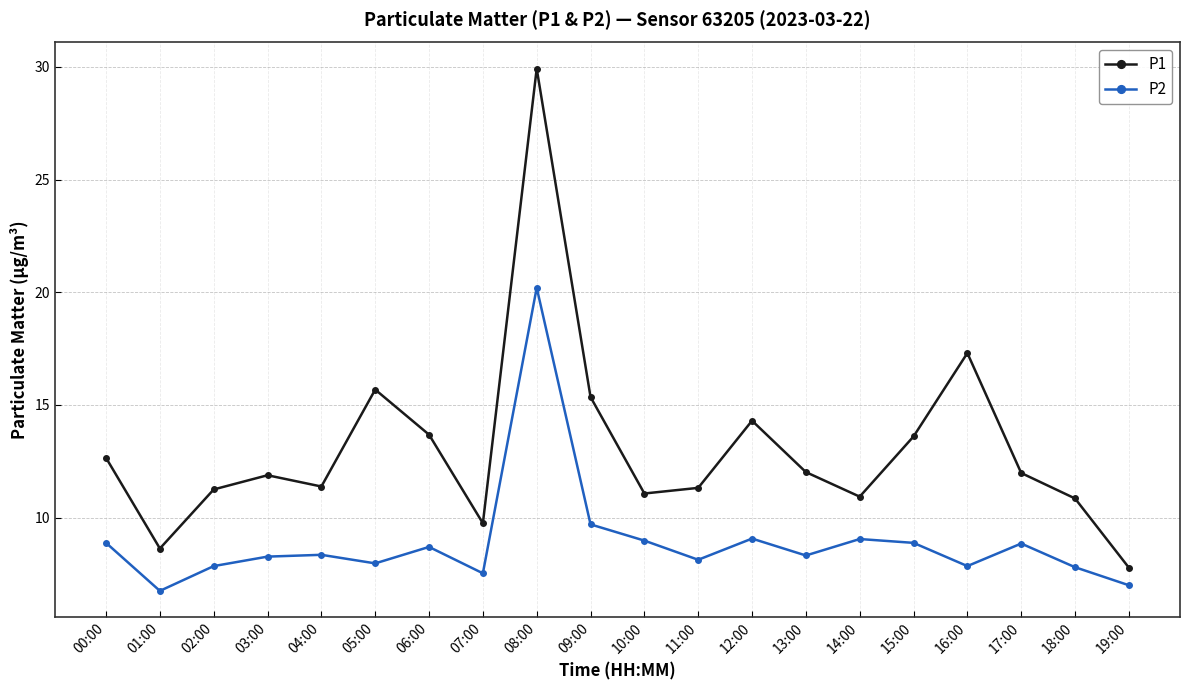

True or false: P1 and P2 intersect in this chart.

False